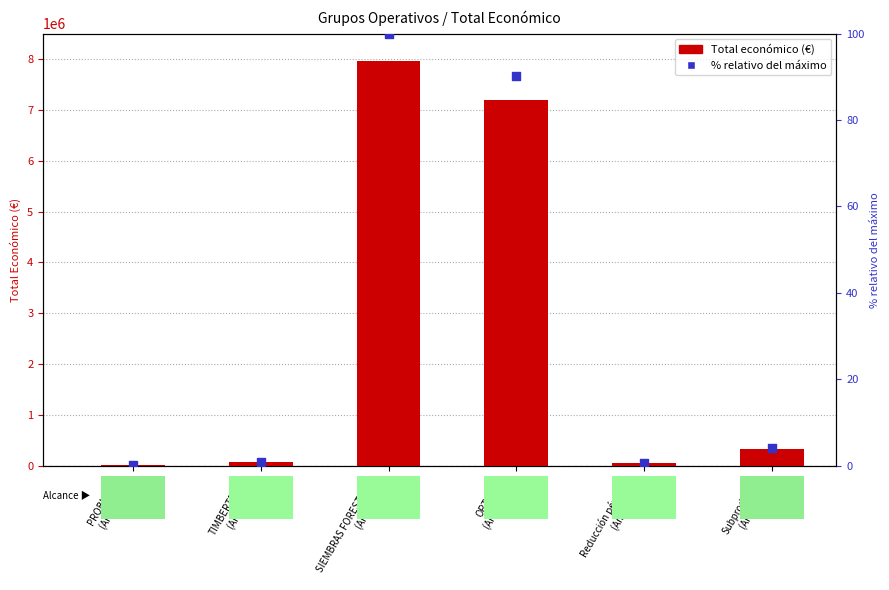

Is the value of % relativo del máximo at TIMBERTRACK
(Año: 2018) greater than the value of Total económico at Subproductos
(Año: 2017)?

No